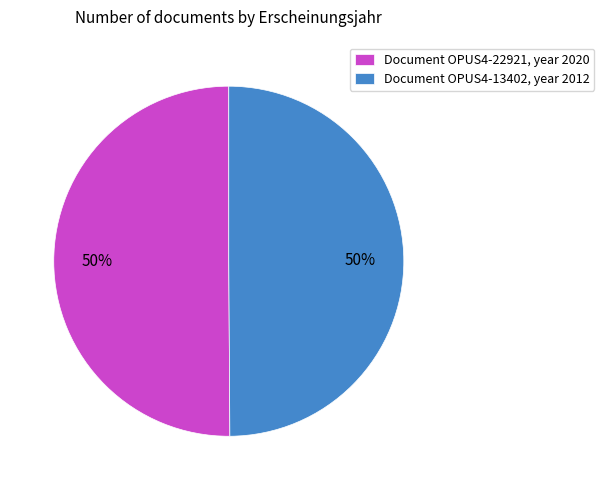

Do Document OPUS4-13402, year 2012 and Document OPUS4-22921, year 2020 together represent more than half of the pie?

Yes